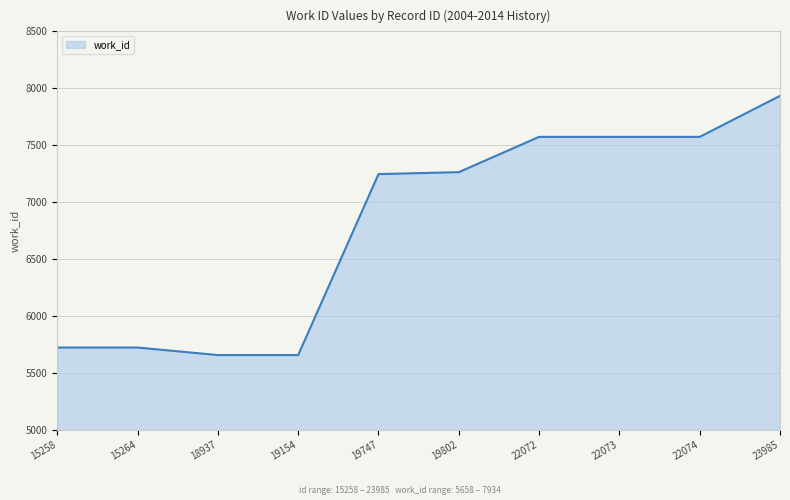

What is the difference between the values at 23985 and 18937?

2276